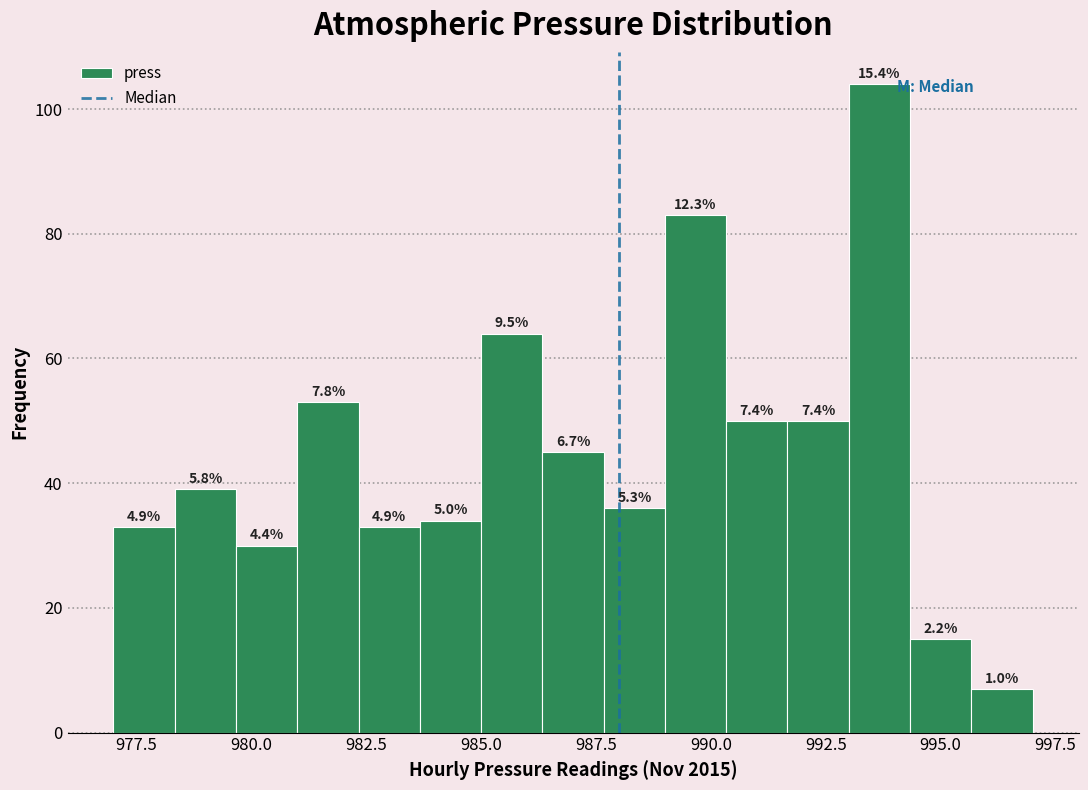

Read against the x-axis, roughly where is the centre of the tallest bar?

993.5